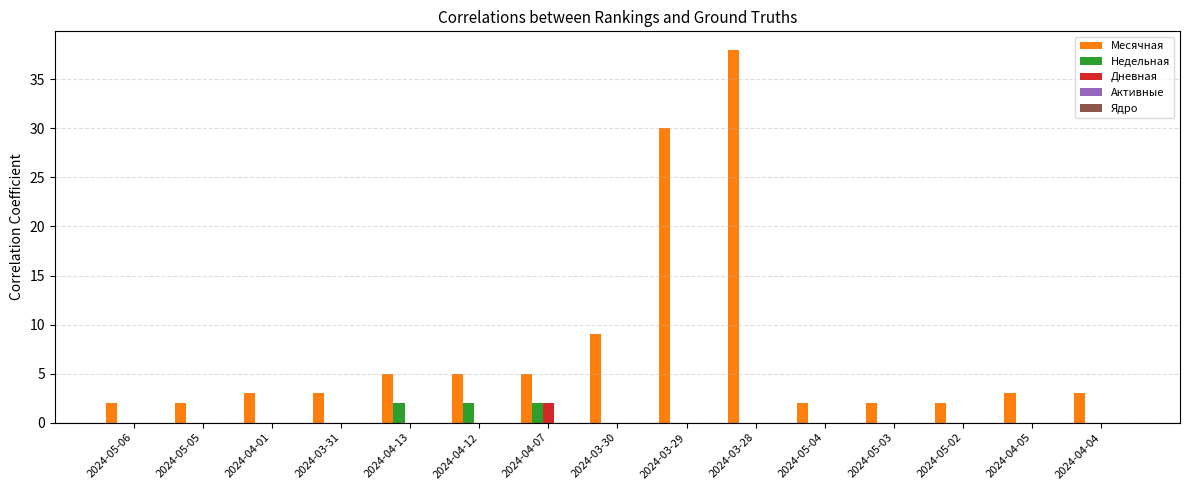

The Дневная series shows 0 at 2024-05-03. True or false?

True